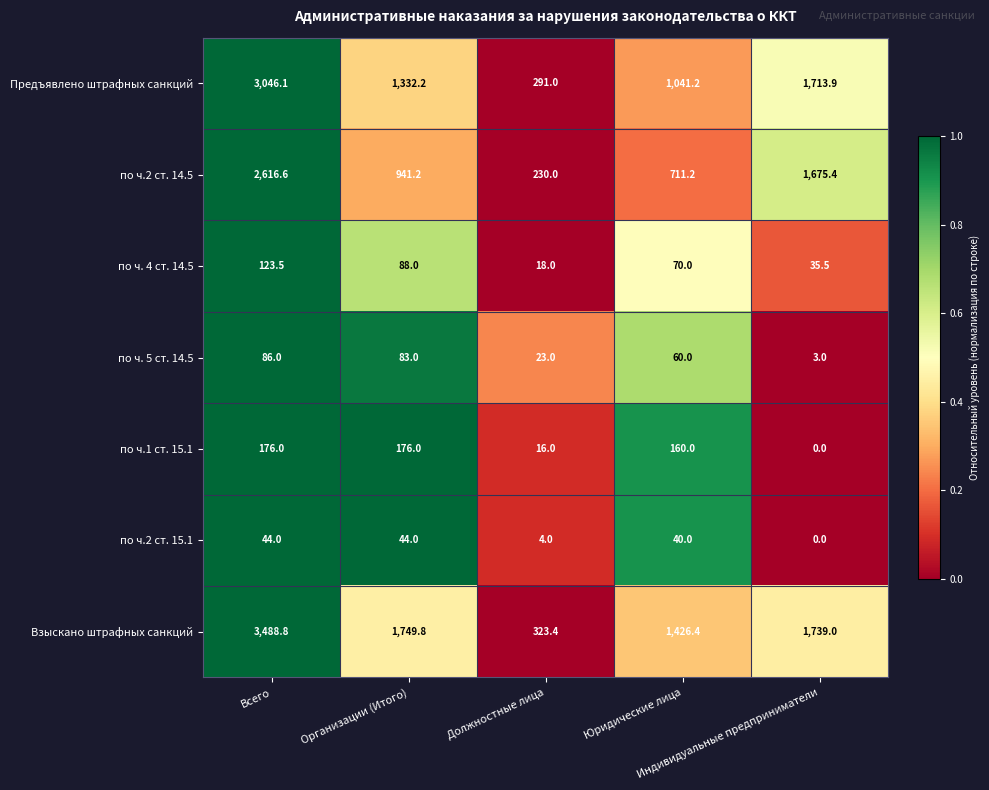

What is the average value of the Взыскано штрафных санкций series?

1745.5